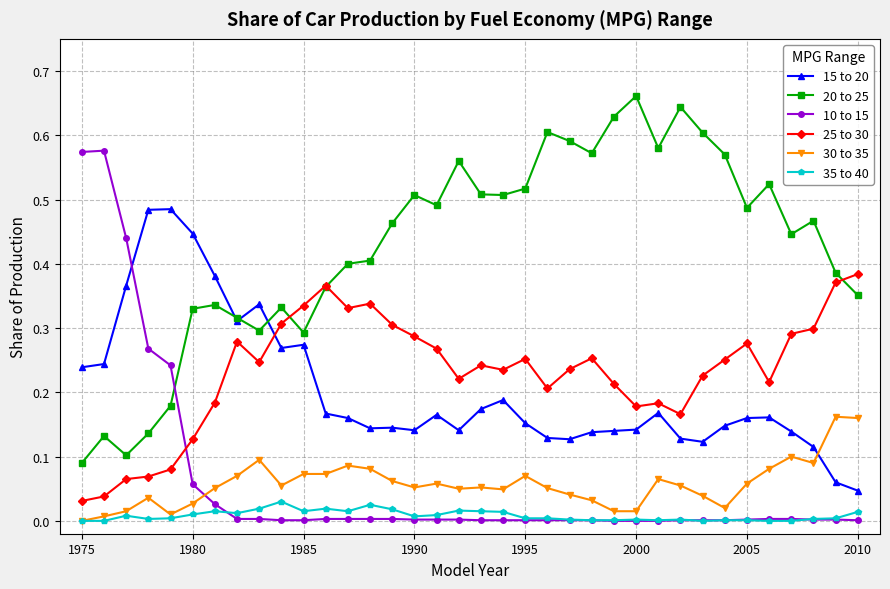

Which series has the largest total across all categories?

20 to 25